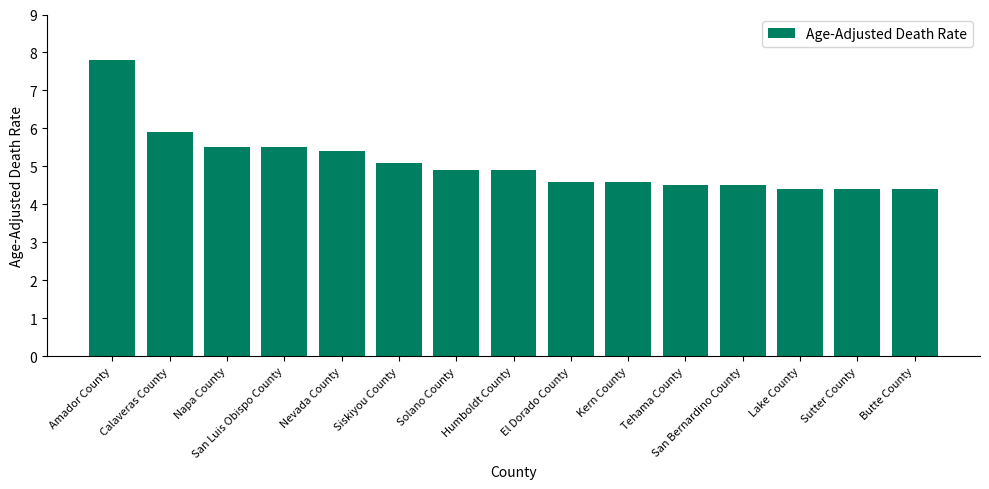

How many bars are there in total?

15